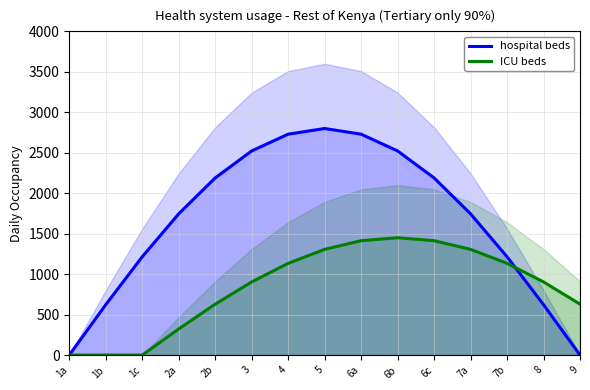

Which series has the largest total across all categories?

hospital beds